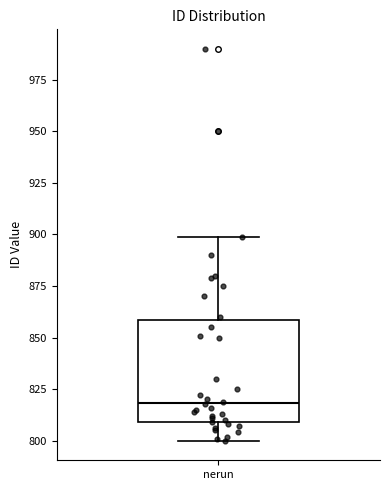

Transcribe this box plot: give where the median line is, the range the box spans, and where the two whiskers end, as read against the y-axis. The values are not printed on the chart, so give them approximately, as read against the axis.

median 820, box 810 to 860, whiskers 800 to 900